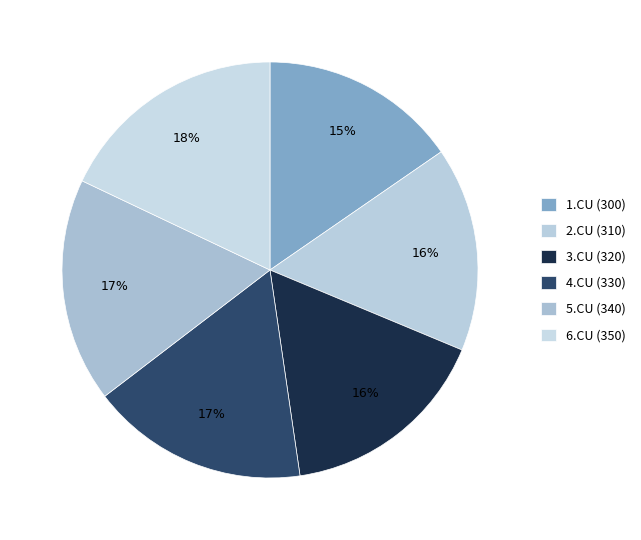

Which slice is the smallest?

1.CU (300)